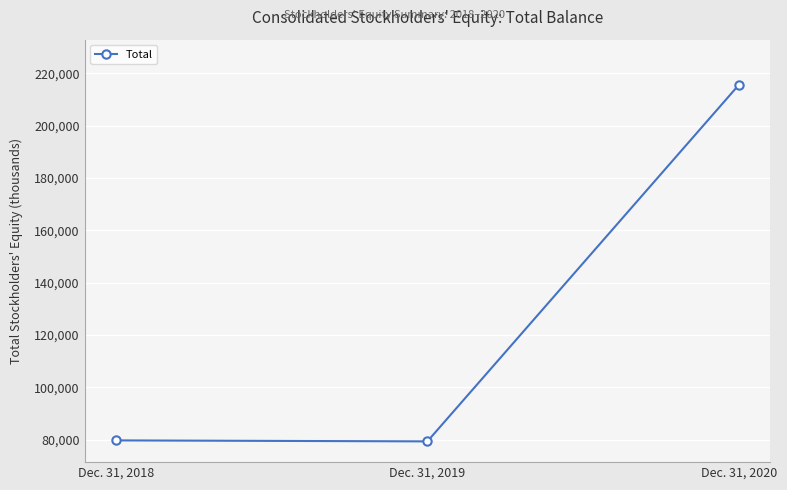

How many values are below 79681?

1